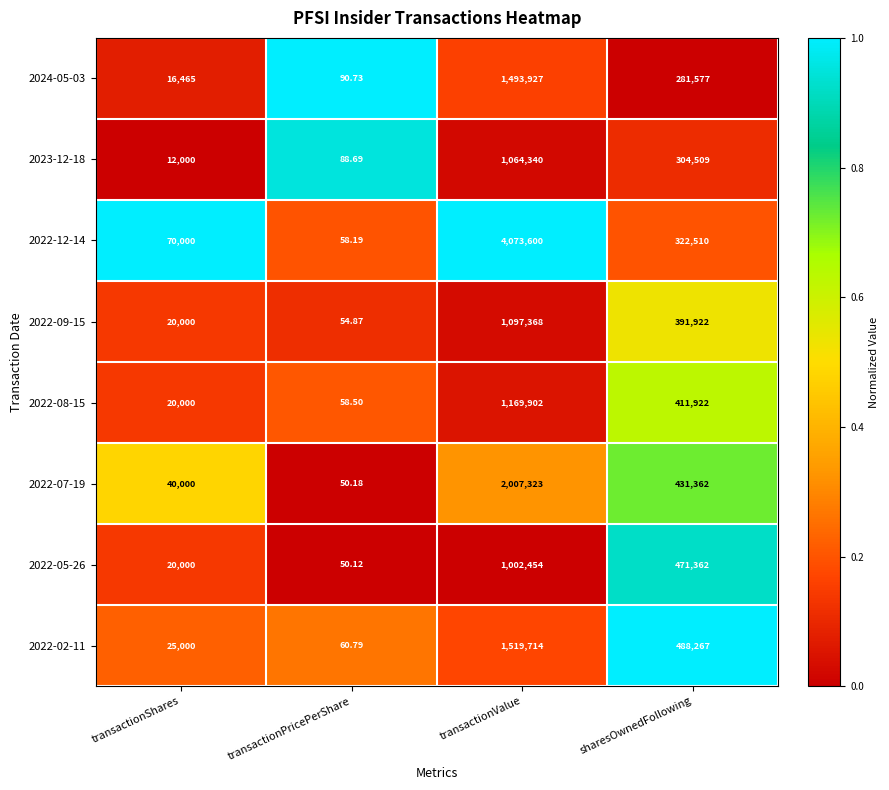

Is the value of 2023-12-18 at sharesOwnedFollowing greater than the value of 2022-07-19 at transactionValue?

No